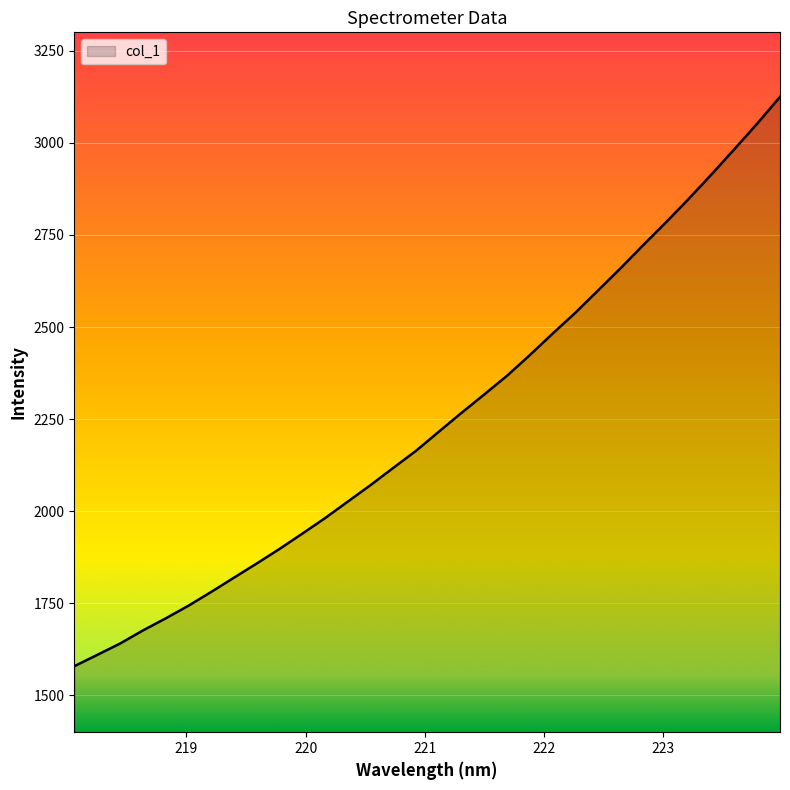

What is the greatest value displayed?

3124.7